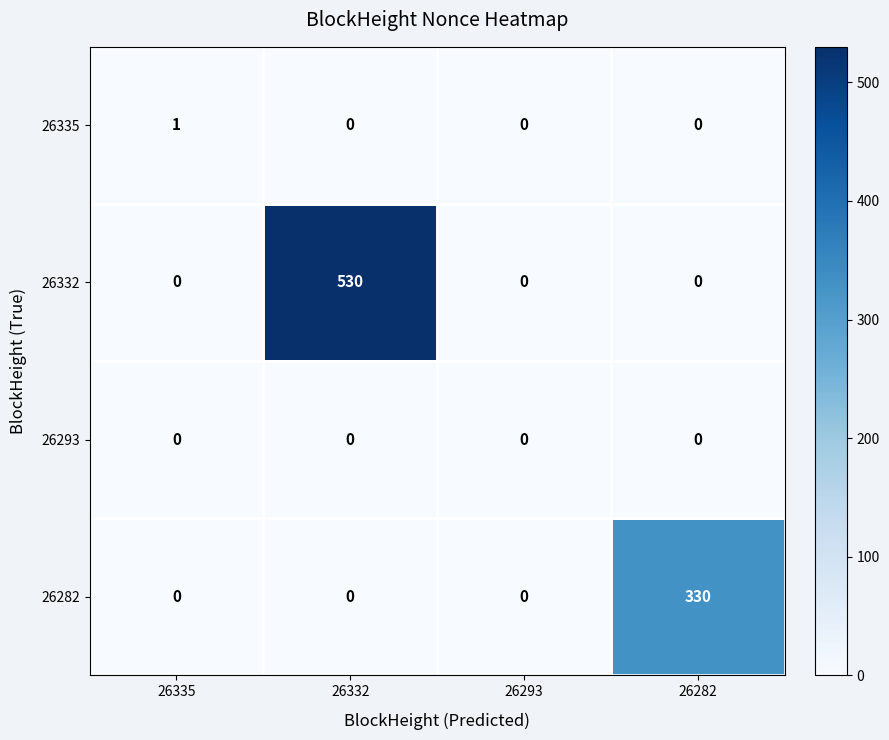

What is the total value across all series at 26282?

330